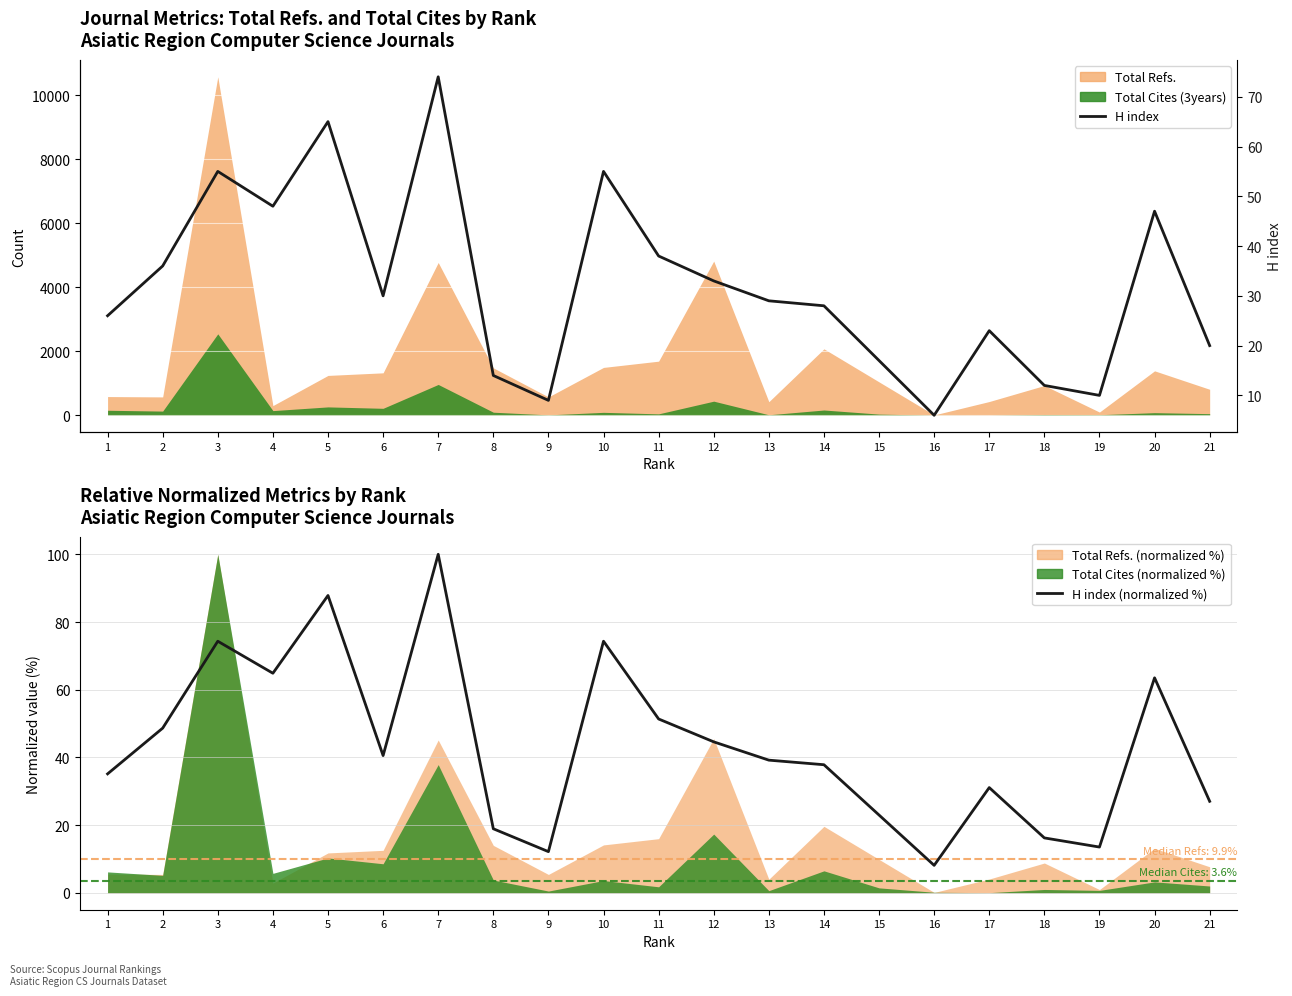

True or false: H index (normalized %) has a value of 74.3 at 10.

True